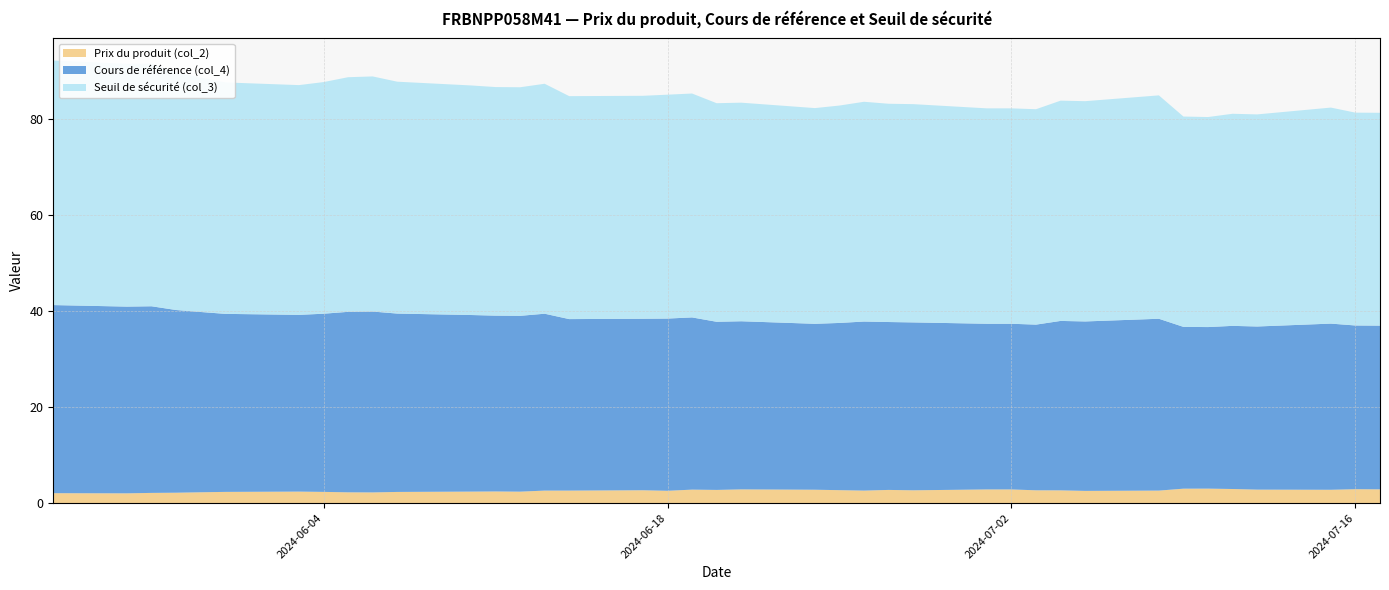

What is the highest value of the Prix du produit (col_2) series?

3.0